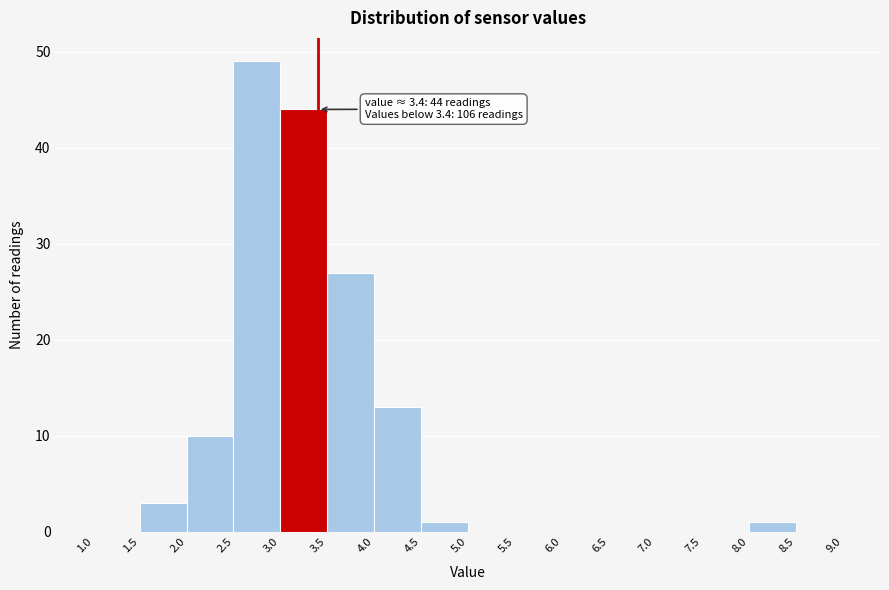

Over which range of the x-axis is the bar tallest?

2.5 to 3.0